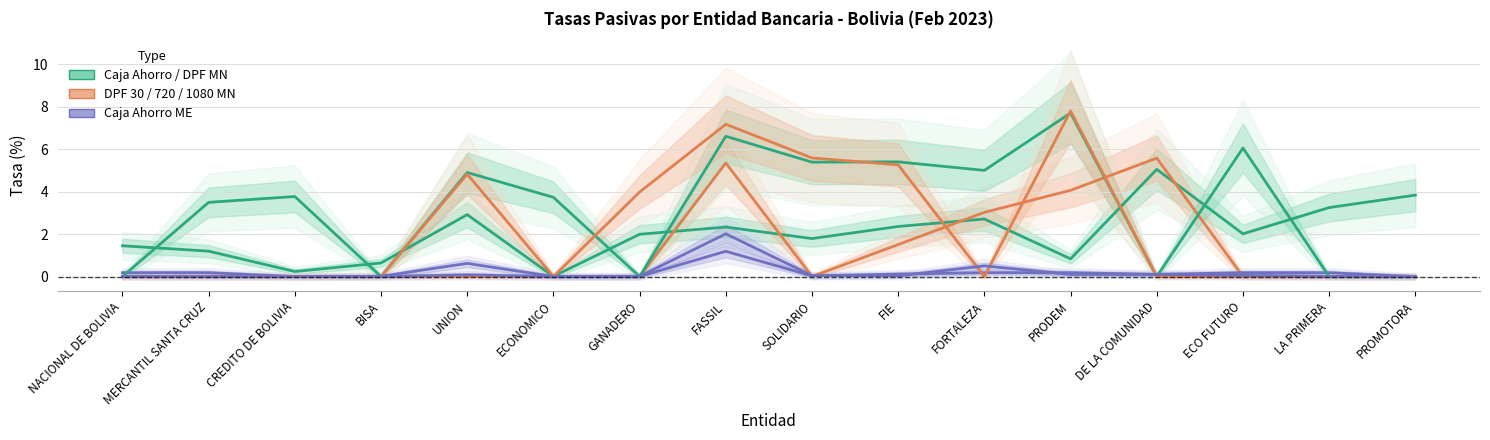

Which series has the largest total across all categories?

DPF 720 MN